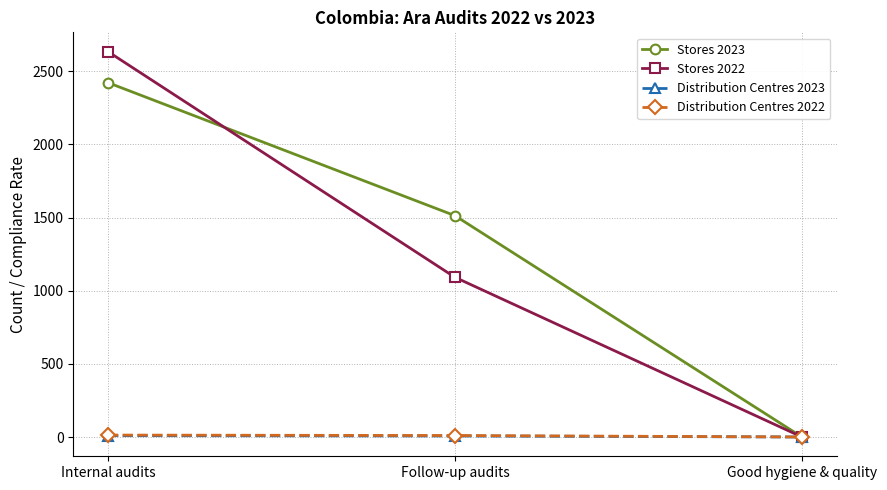

Rank the categories by Stores 2023 value from lowest to highest.

Good hygiene & quality, Follow-up audits, Internal audits